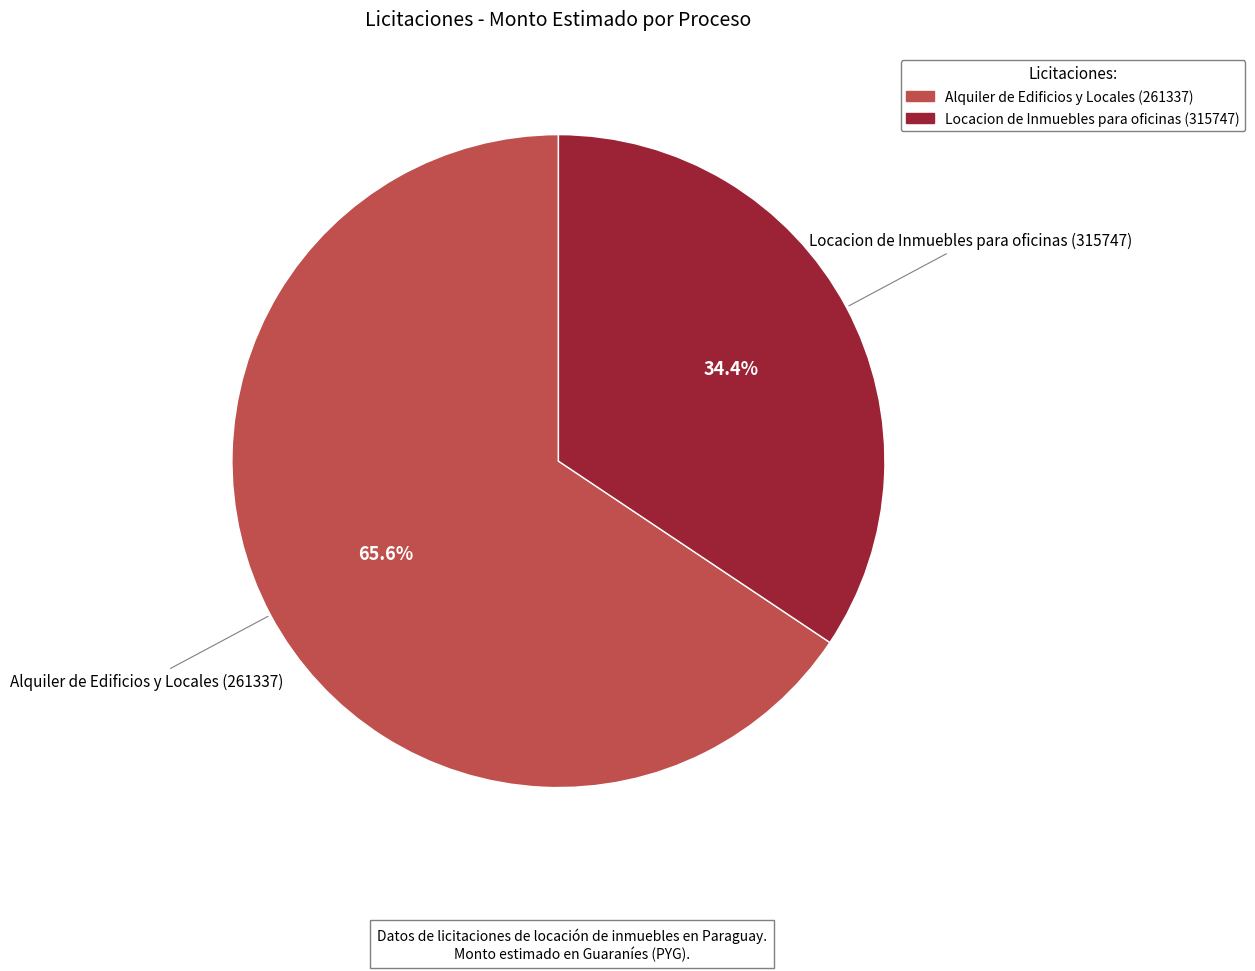

Is there any slice that represents more than half of the pie?

Yes